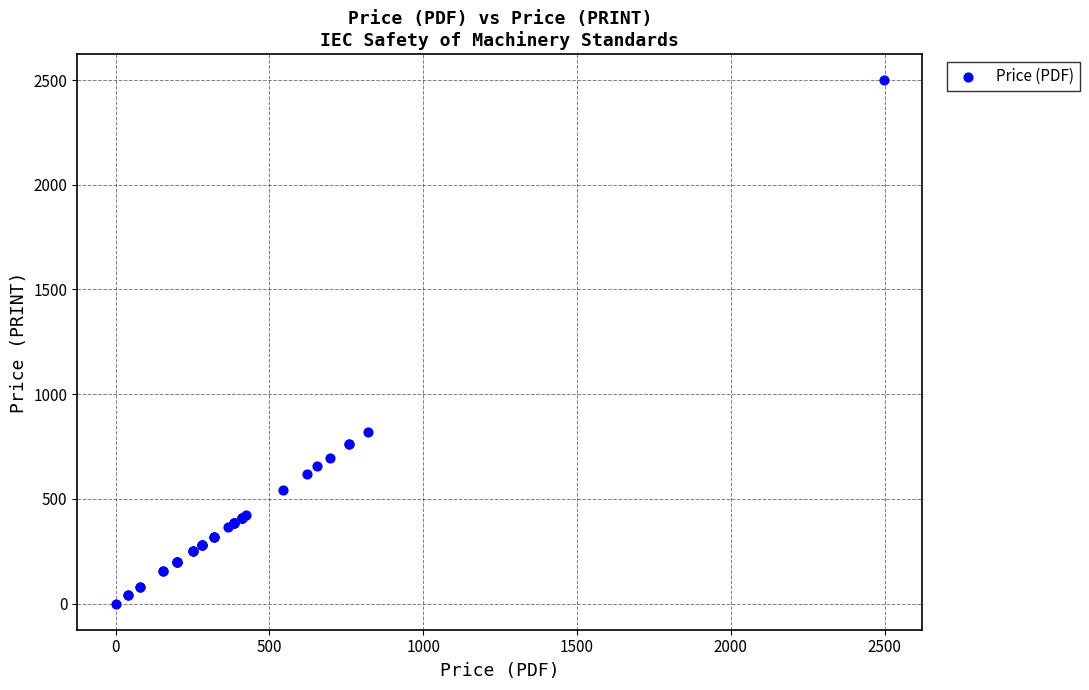

What Y value in the scatter plot is closest to 1249?

820